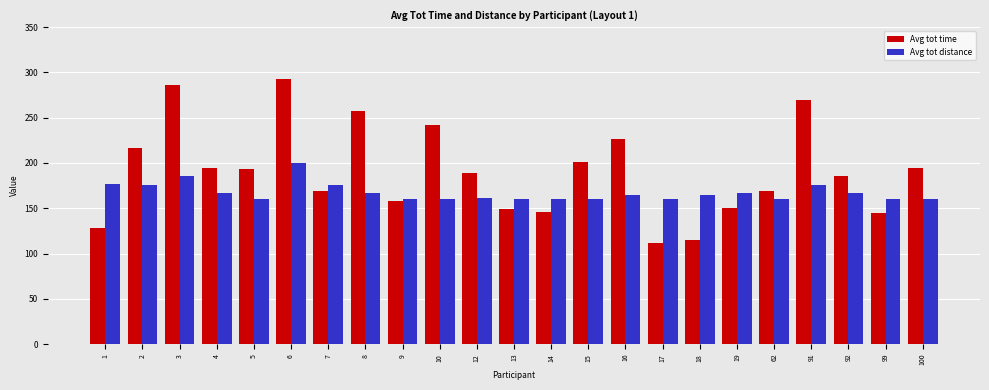

Which series has the largest total across all categories?

Avg tot time